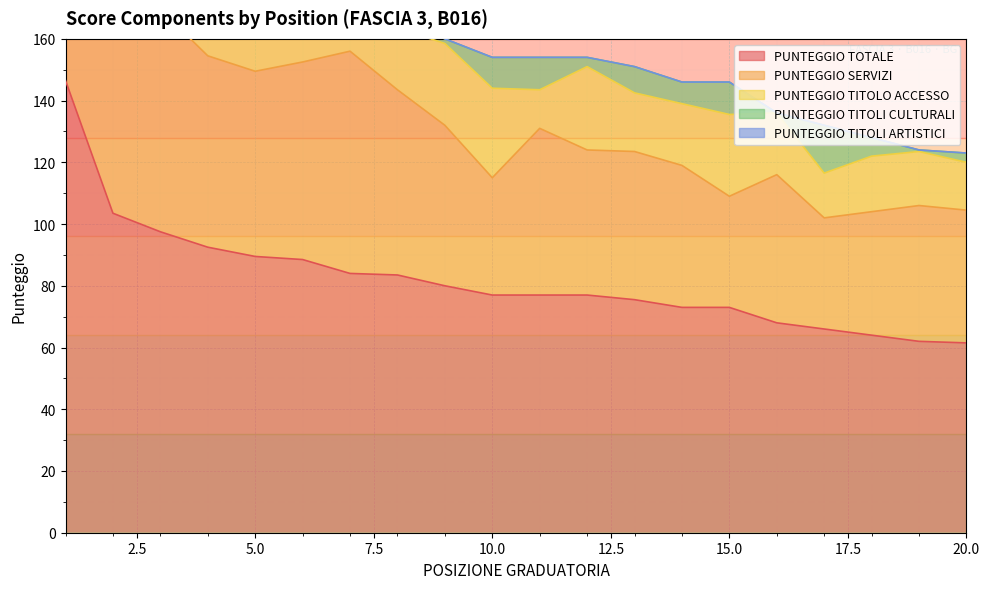

True or false: PUNTEGGIO TOTALE has a value of 75.5 at 13.

True